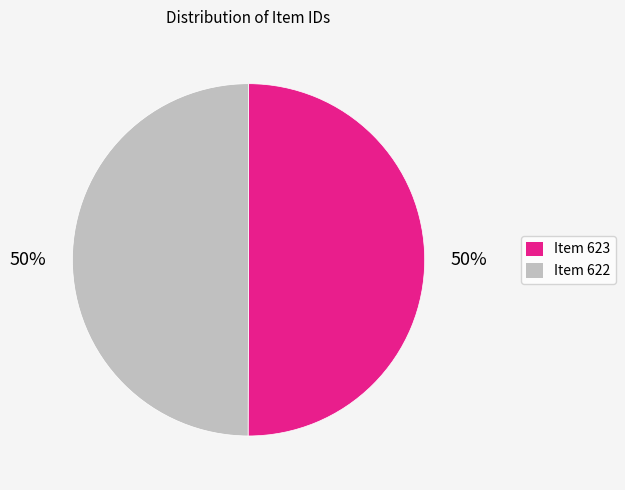

Approximately how many times larger is the value at Item 622 compared to Item 623?

1.0